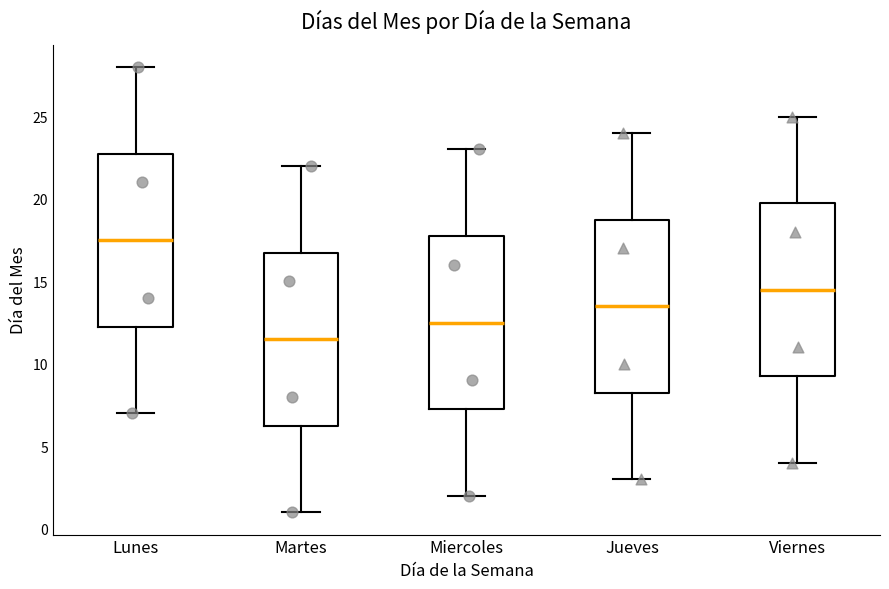

Where is the lower edge of the box for Martes on the y-axis? The values are not printed on the chart, so give them approximately, as read against the axis.

6.5